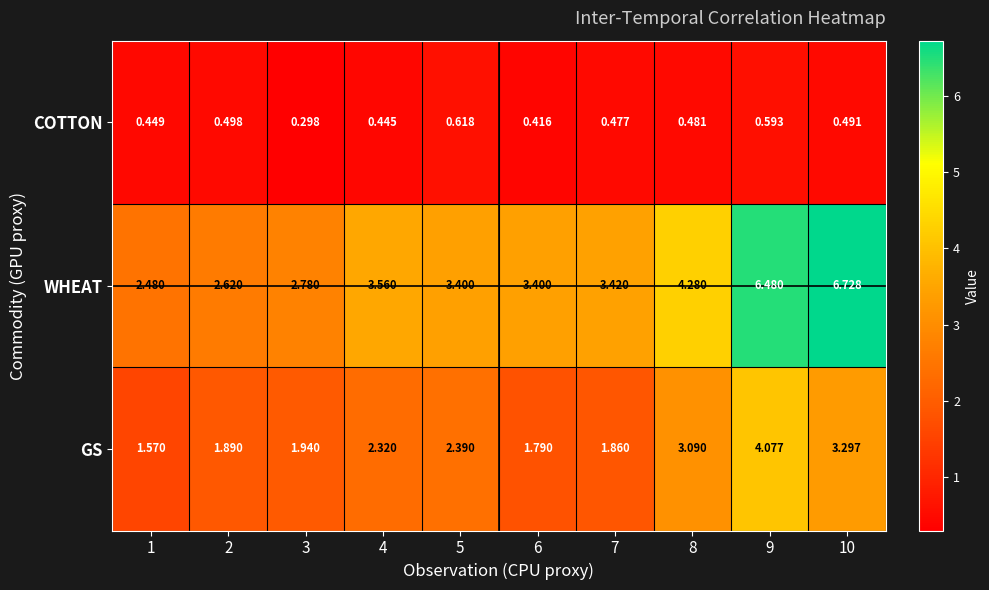

Rank the series by their average value, from highest to lowest.

WHEAT, GS, COTTON